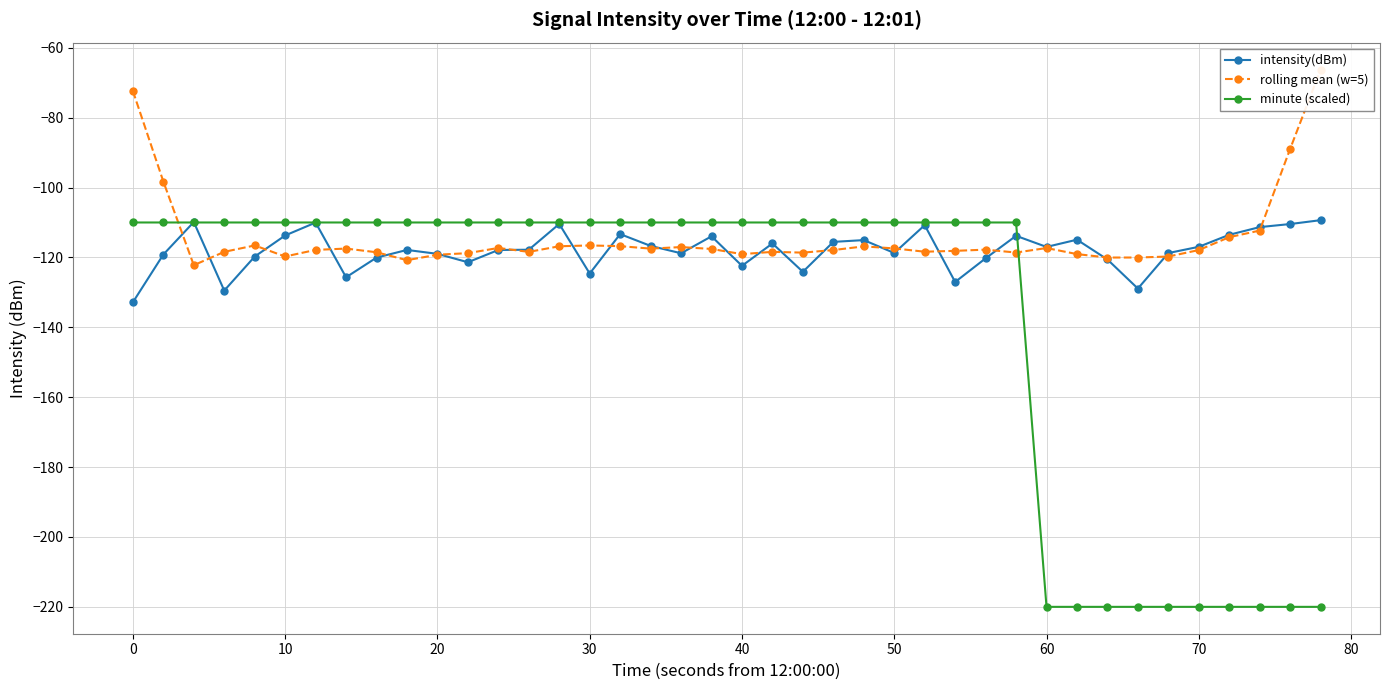

What is the difference between the second highest and second lowest values in the intensity(dBm) series?

19.6